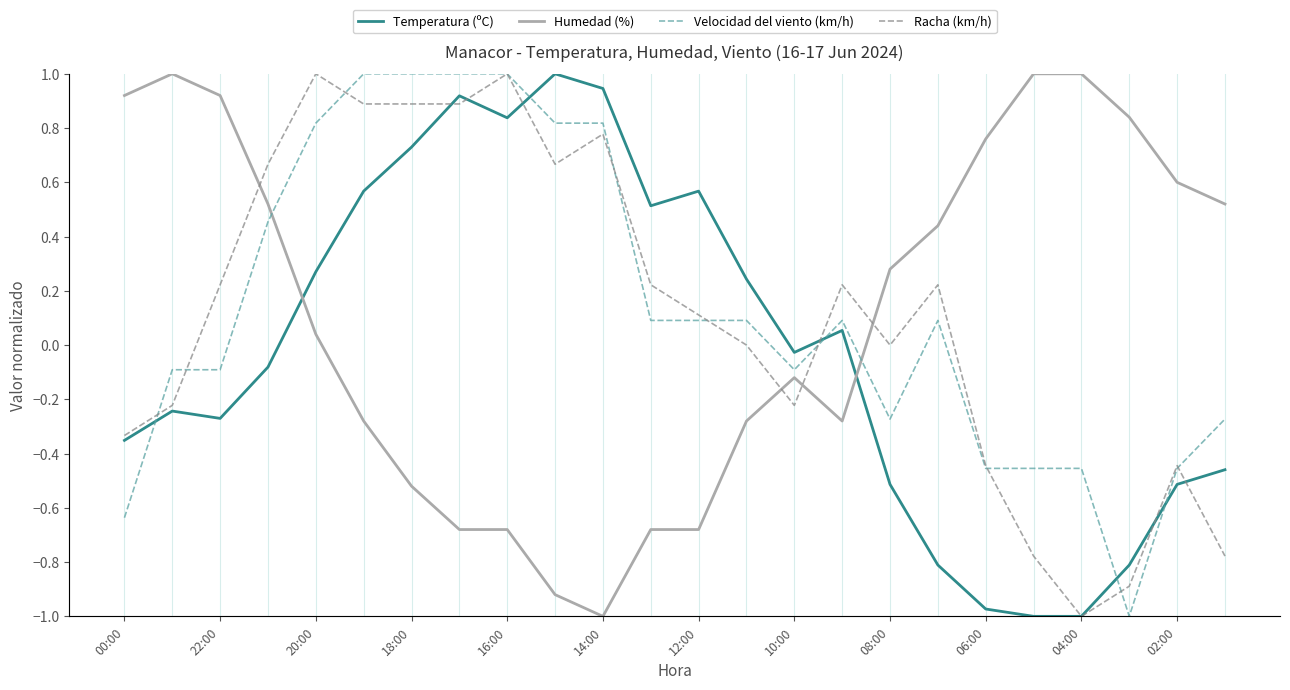

After their last crossing, which series has the higher values: Velocidad del viento (km/h) or Racha (km/h)?

Velocidad del viento (km/h)